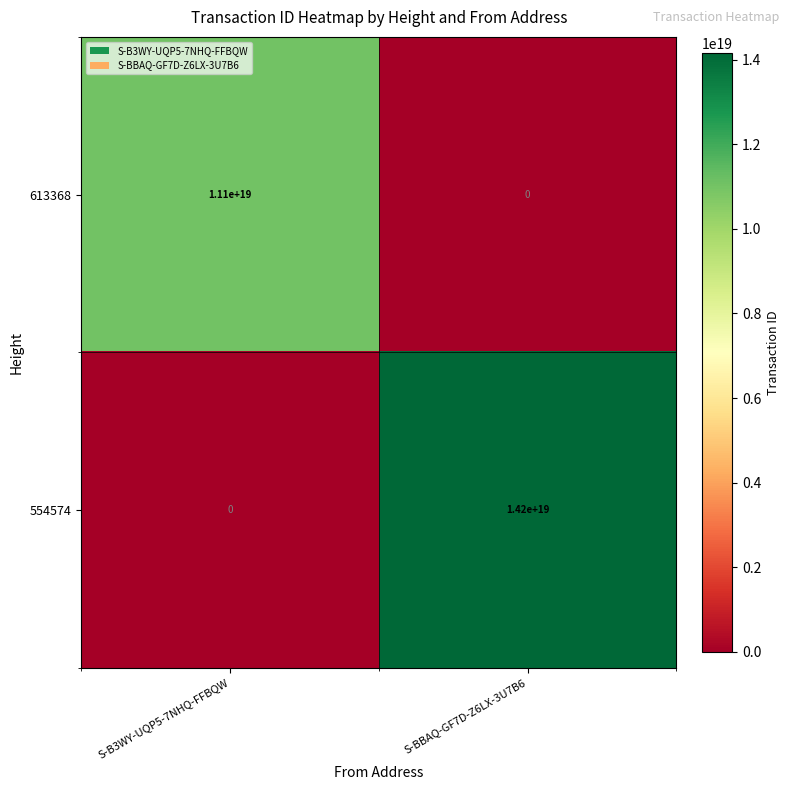

Which series changed the most between S-B3WY-UQP5-7NHQ-FFBQW and S-BBAQ-GF7D-Z6LX-3U7B6?

554574